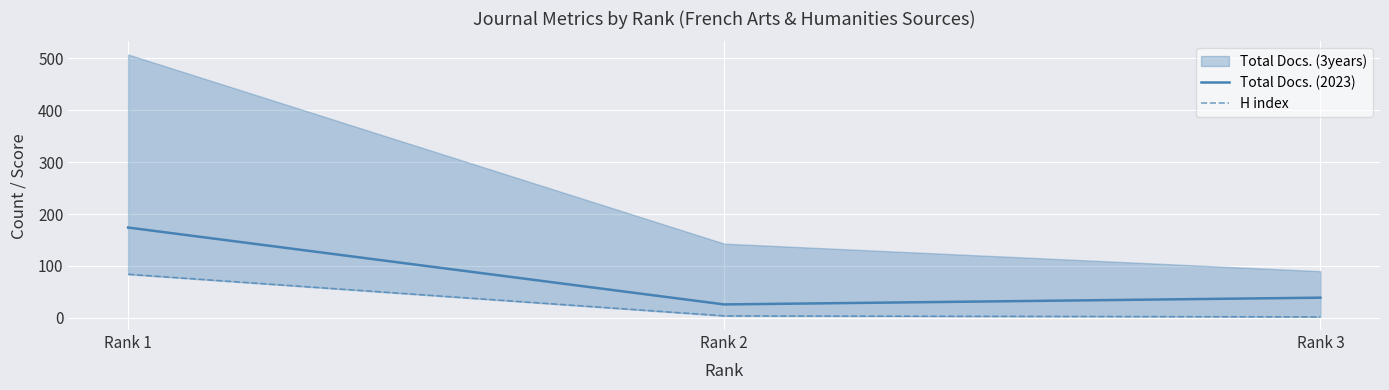

Rank the categories by Total Docs. (2023) value from lowest to highest.

Rank 2, Rank 3, Rank 1